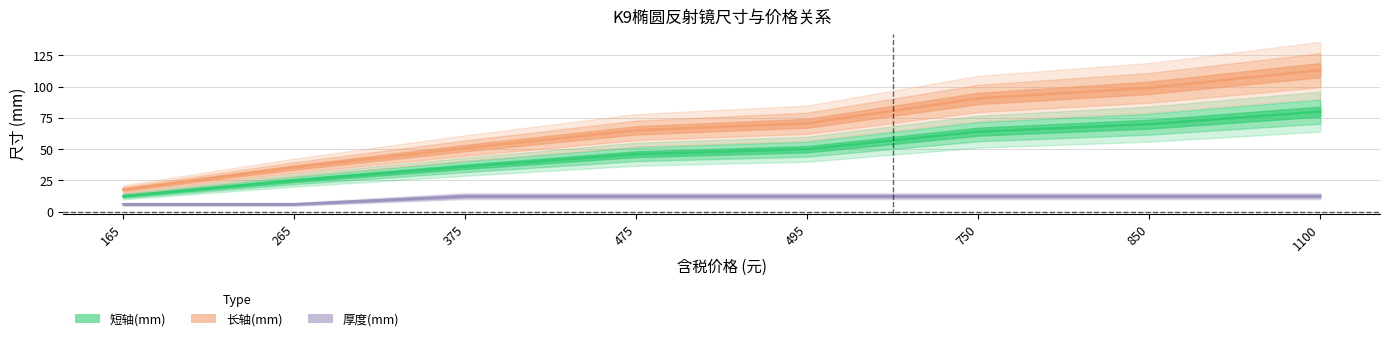

At which category is the sum across all series the highest?

1100